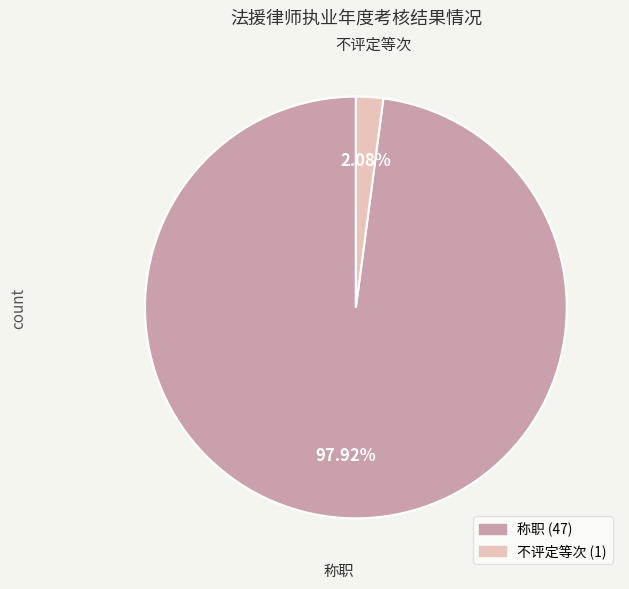

Is there any slice that represents more than half of the pie?

Yes